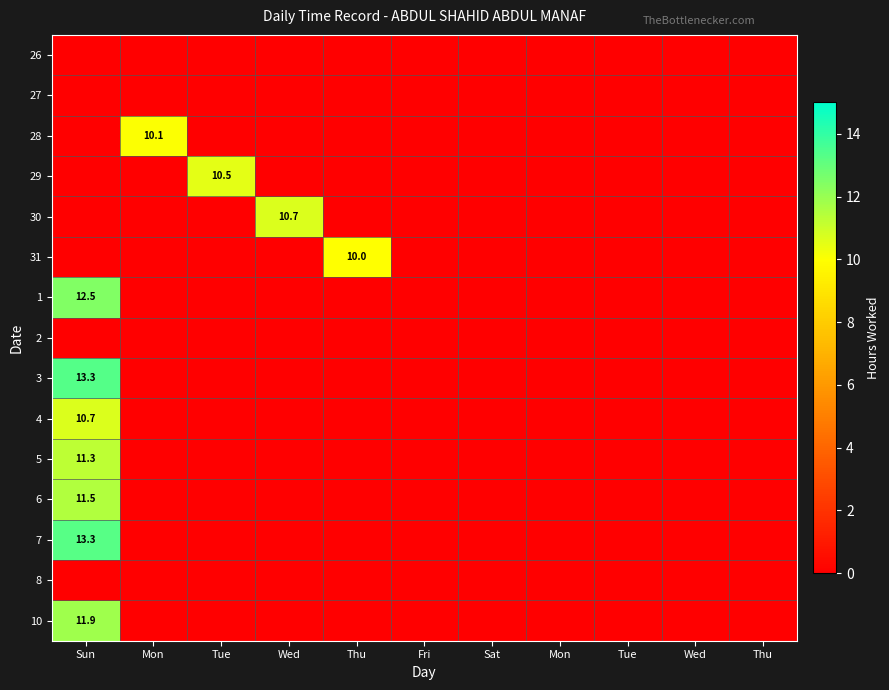

Between Mon and Thu, which is larger?

Thu